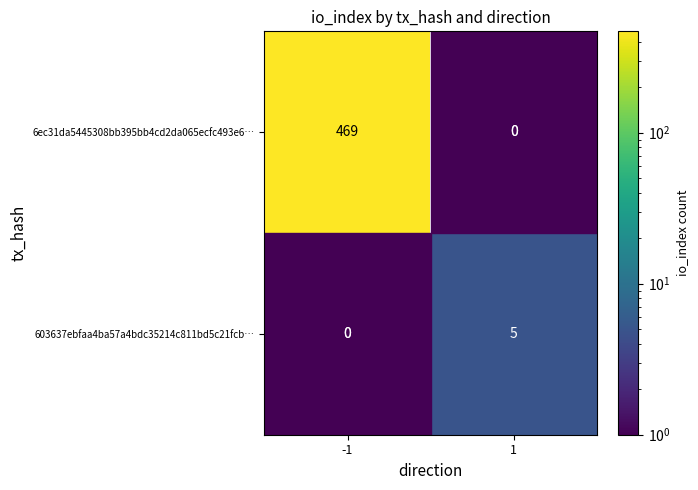

True or false: 603637ebfaa4ba57a4bdc35214c811bd5c21fcb… has a value of 5 at 1.

True